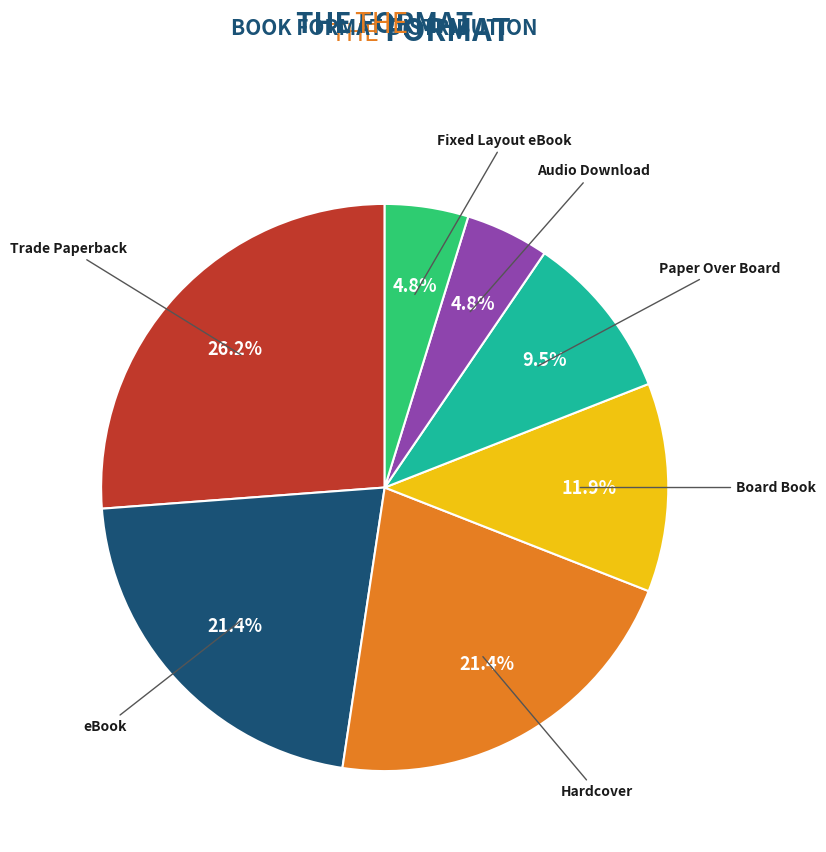

To the nearest percent, what is the difference between the largest and smallest slice percentages?

21%